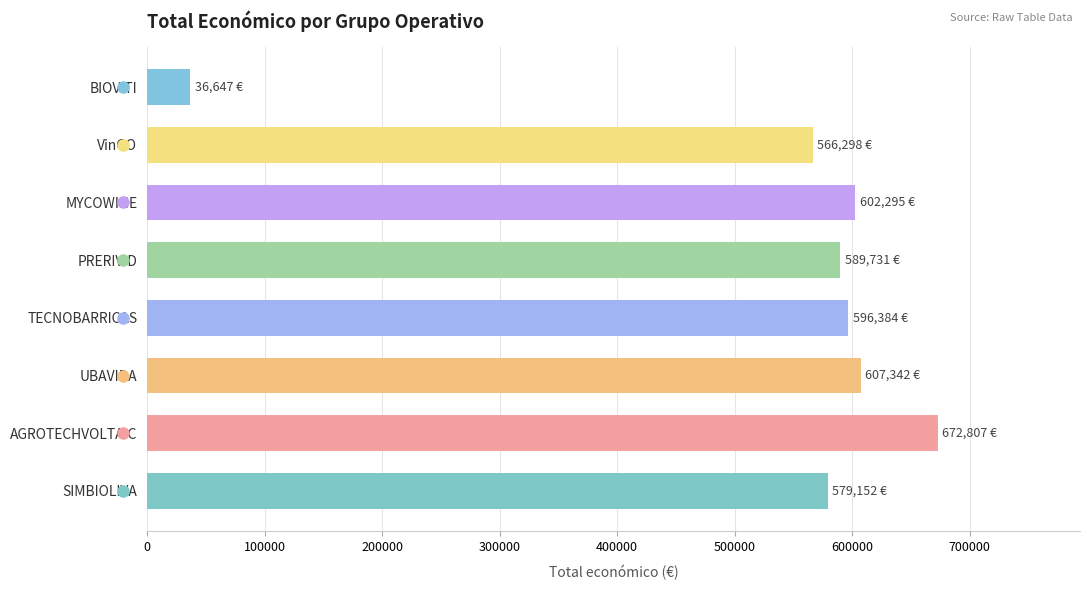

Are the bars grouped side by side (vs. stacked)?

No